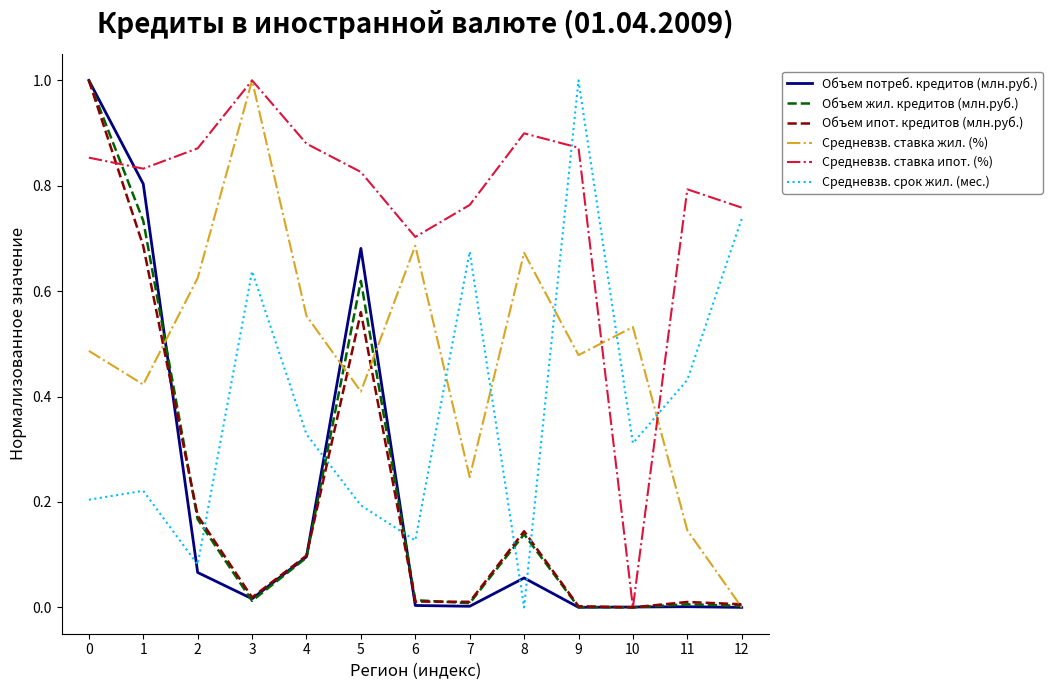

Between 2 and 4, which series saw the biggest shift?

Средневзв. срок жил. (мес.)